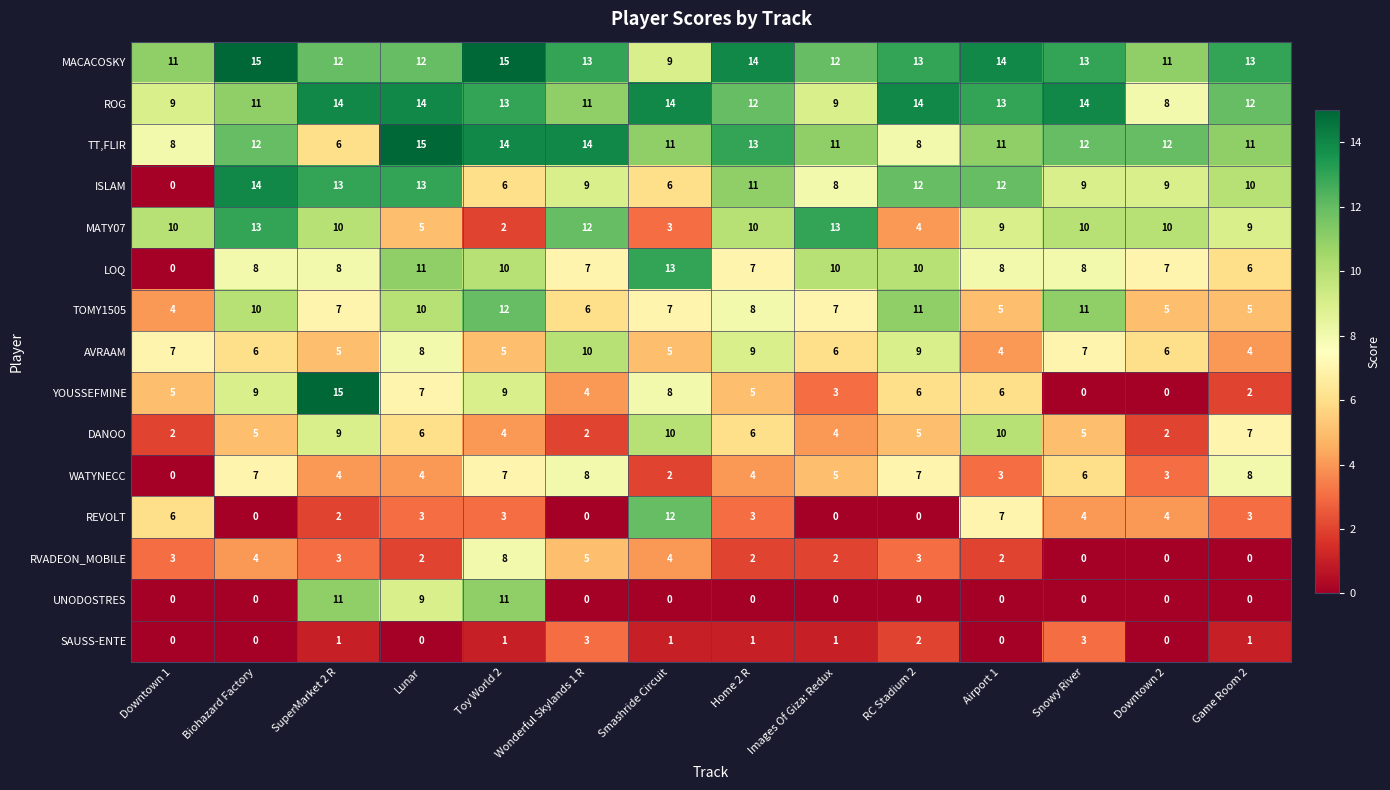

Which series has the largest total across all categories?

MACACOSKY